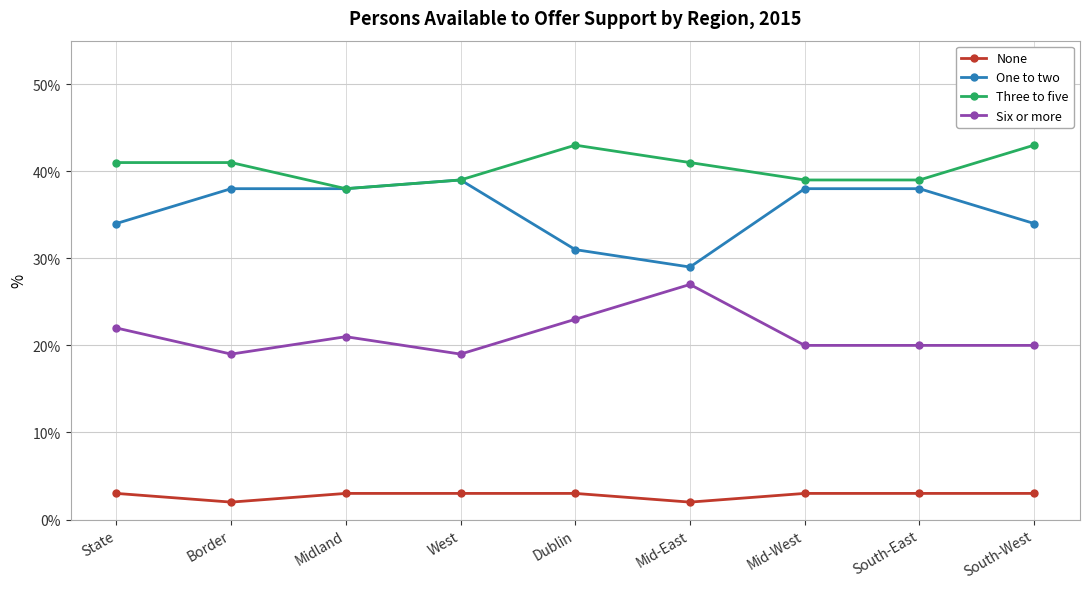

Read the None value at Dublin.

3